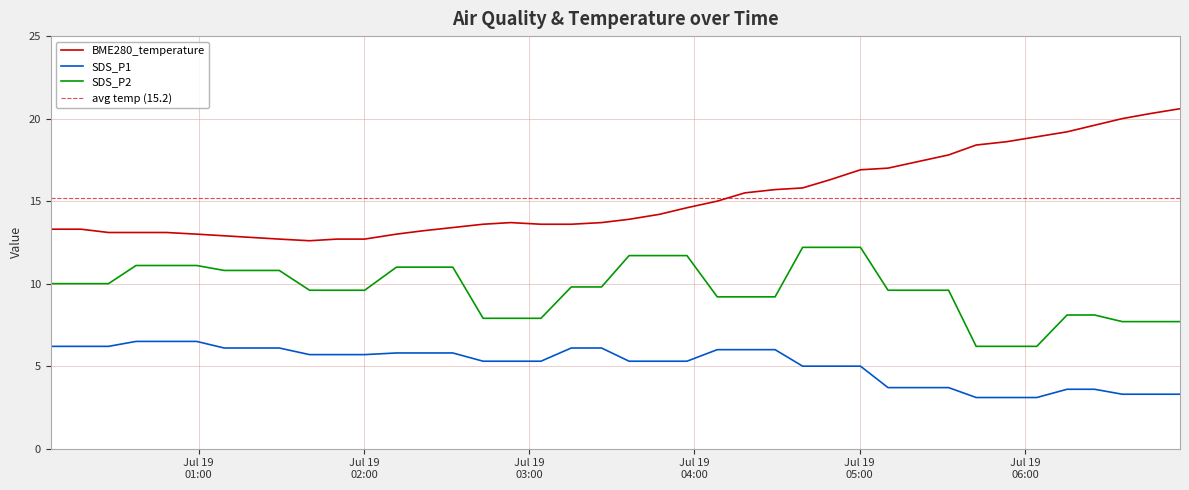

Between 2022/07/19 00:27:17 and 2022/07/19 01:50:17, which is larger?

2022/07/19 00:27:17